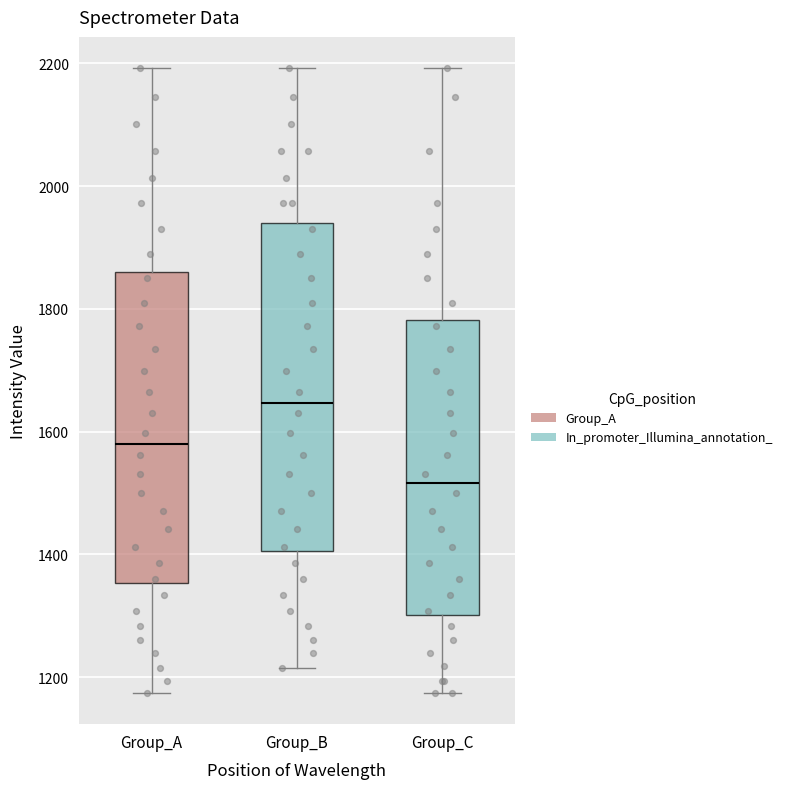

Which box is the tallest, from its lower edge to its upper edge?

Group_B